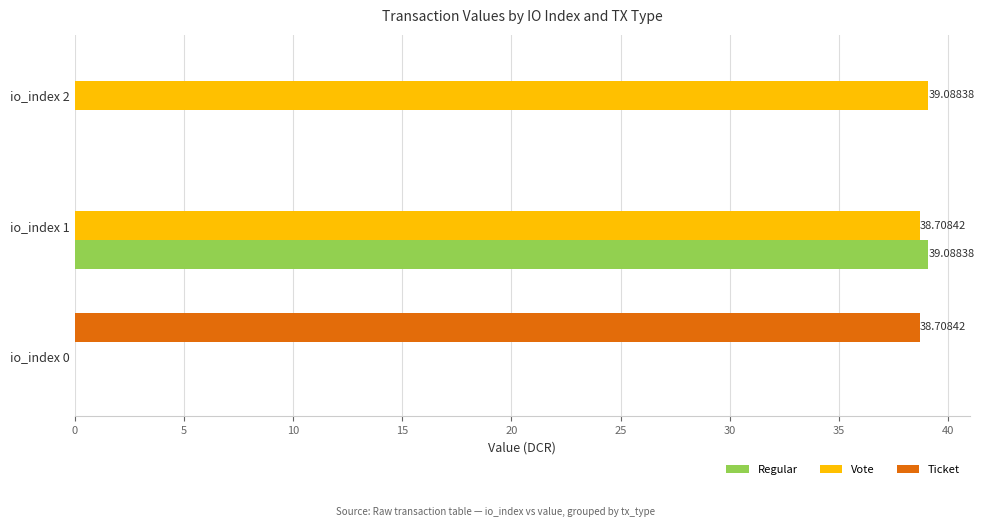

At which category is the sum across all series the highest?

io_index 1